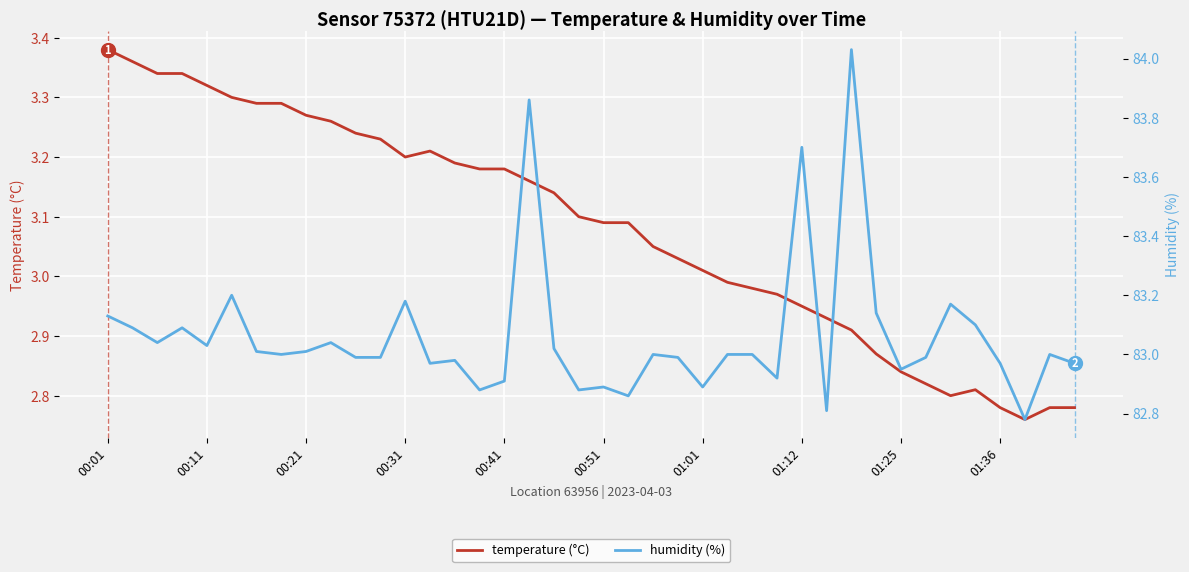

How many data points in humidity (%) are less than 83?

18